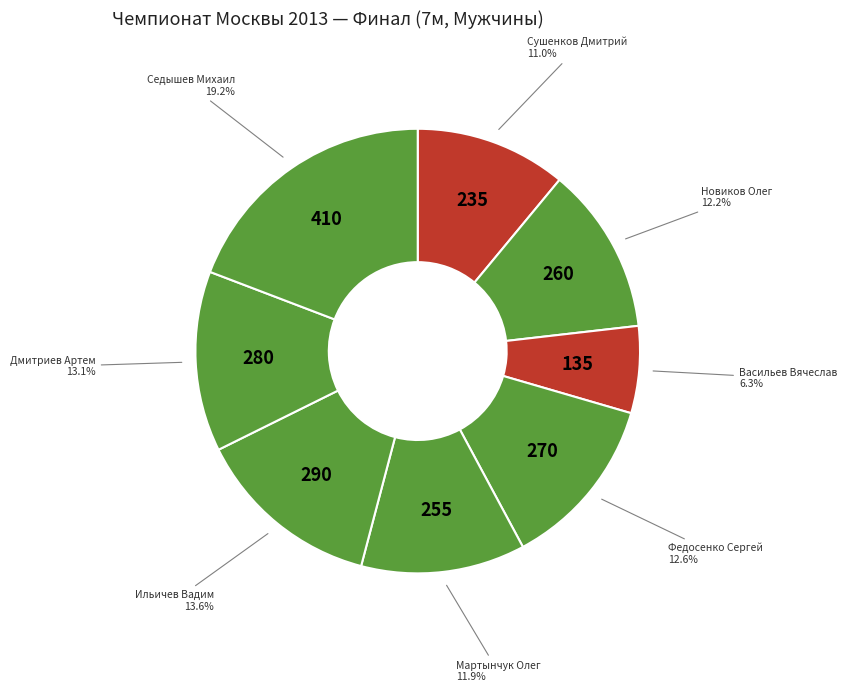

Is there any slice that represents more than half of the pie?

No